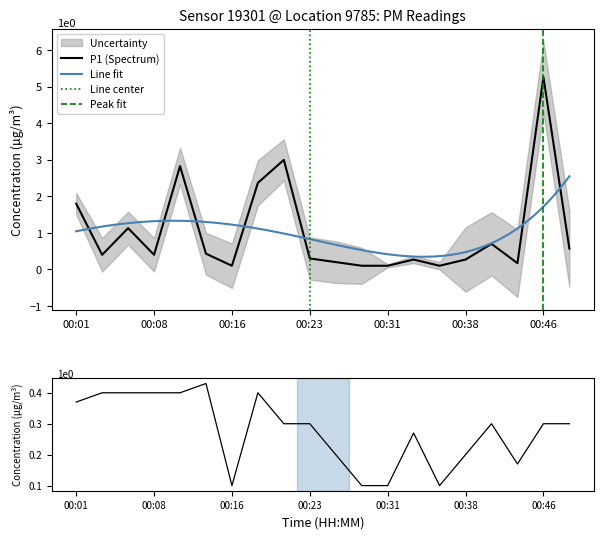

Where is P1 (Spectrum) nearest to the value 2?

00:01